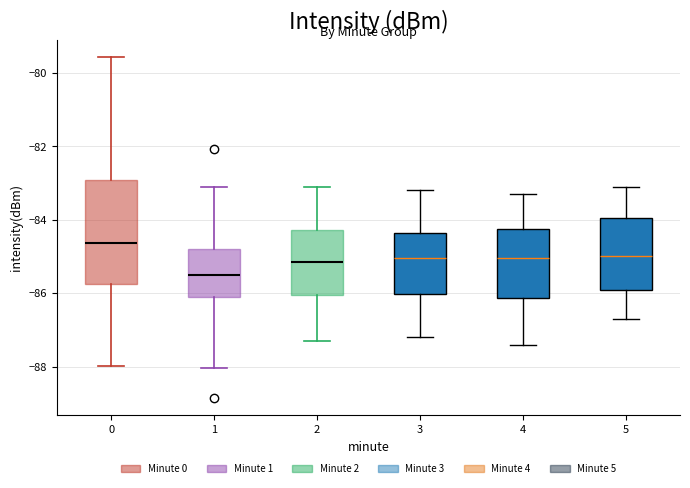

Which box's median line is the lowest?

1